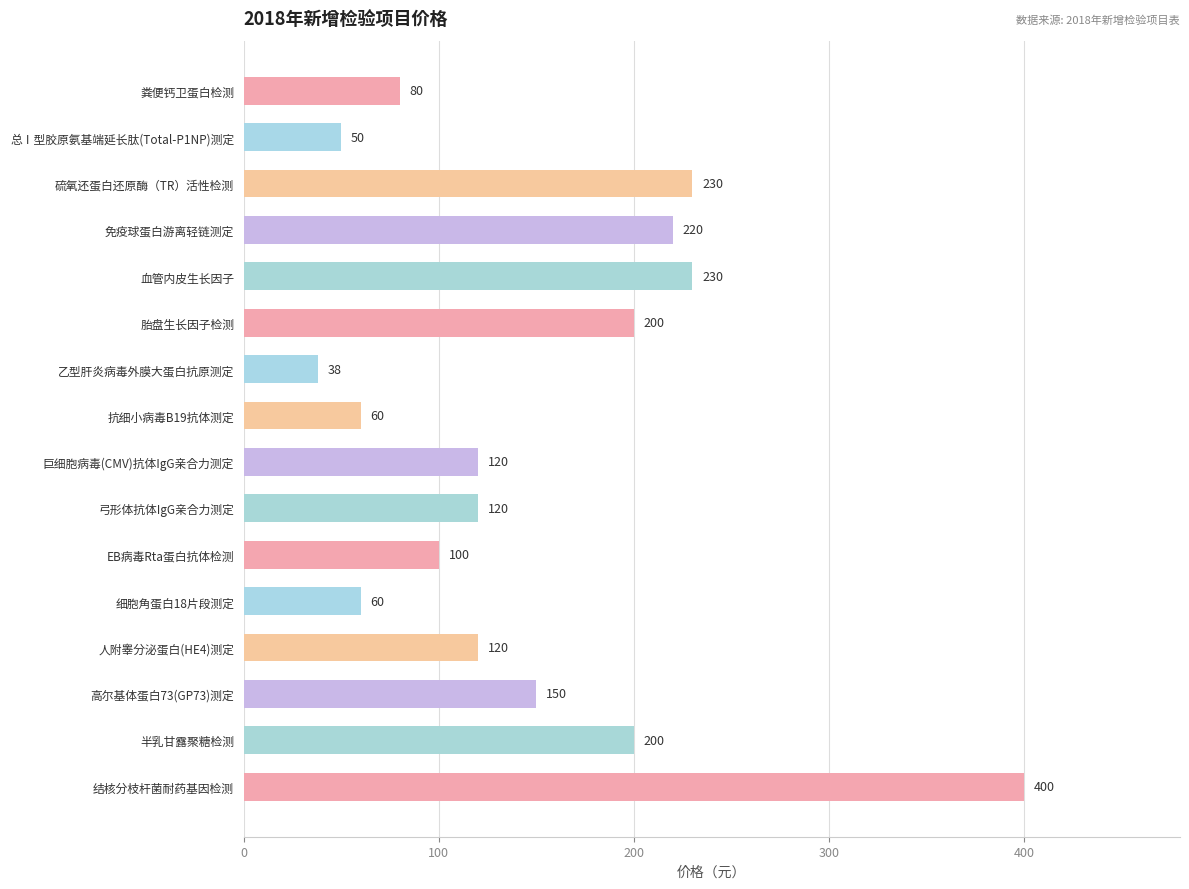

What is the label of the 16th bar from the top?

结核分枝杆菌耐药基因检测